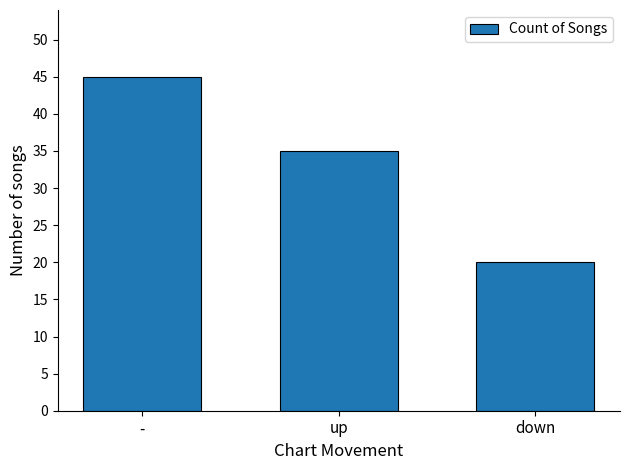

Rank the categories by value from lowest to highest.

down, up, -